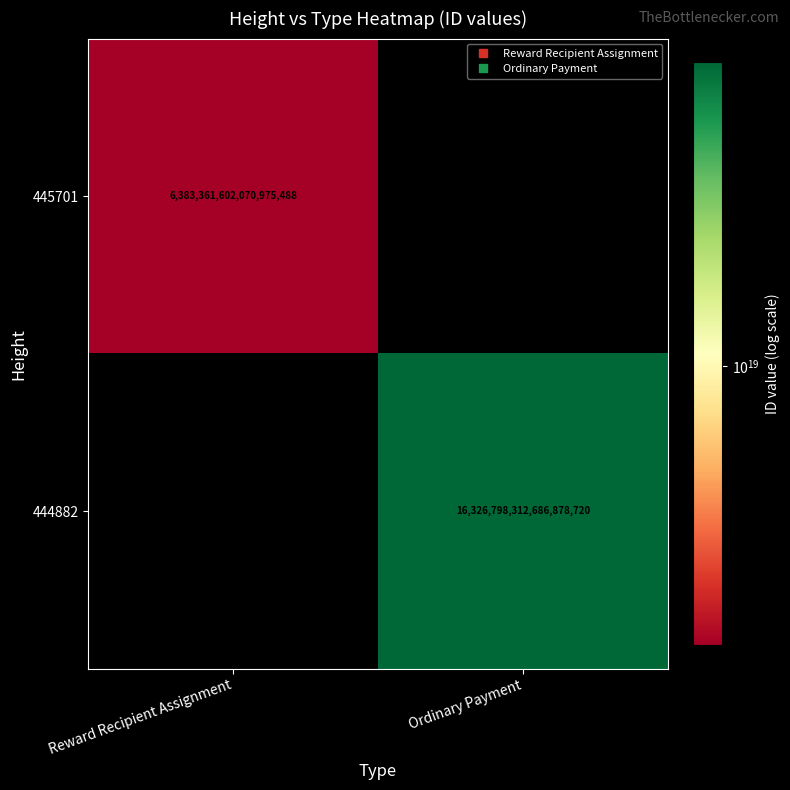

The 444882 series shows 8148843358322444288.0 at Ordinary Payment. True or false?

False